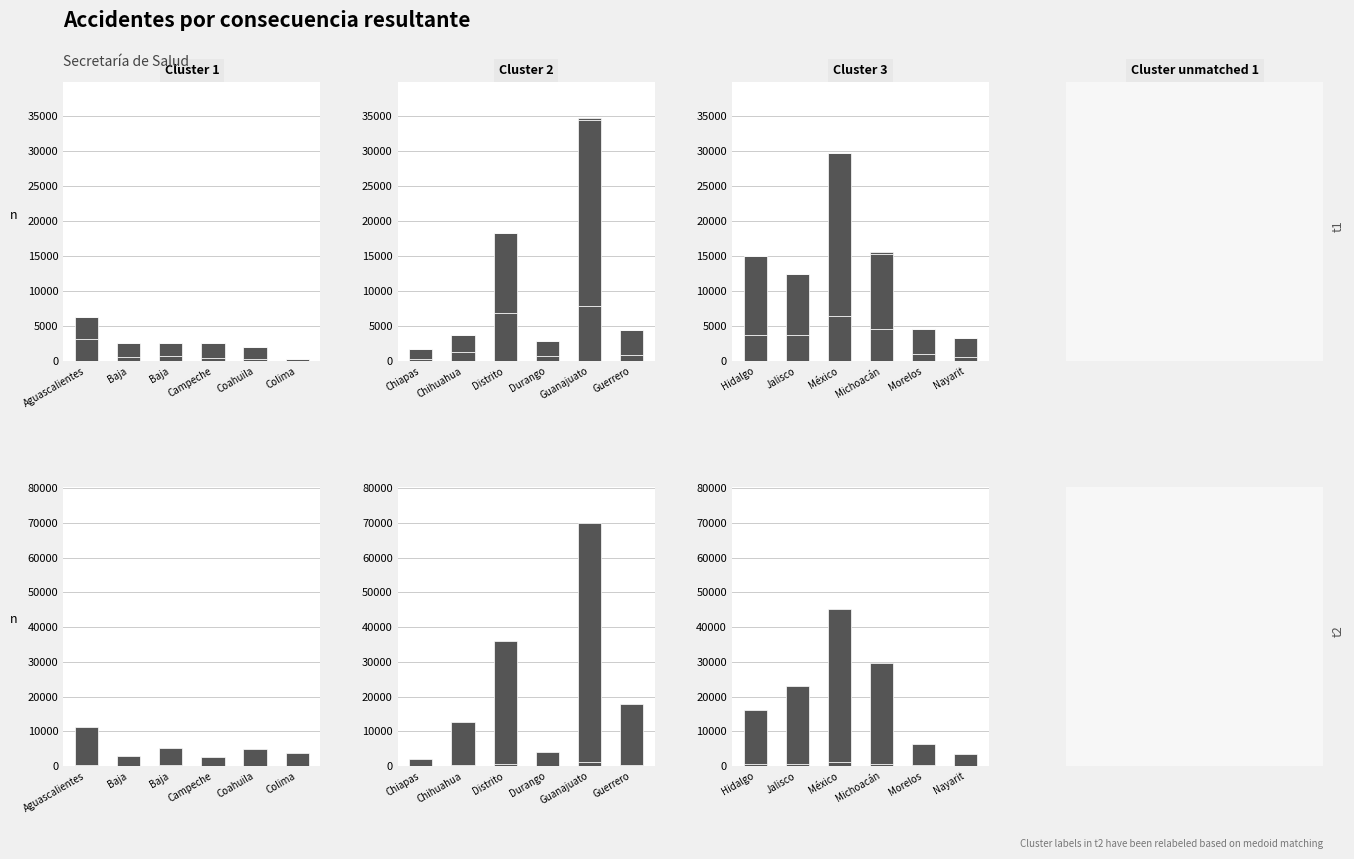

Is it true that Herida equals 4684 at Nayarit?

False